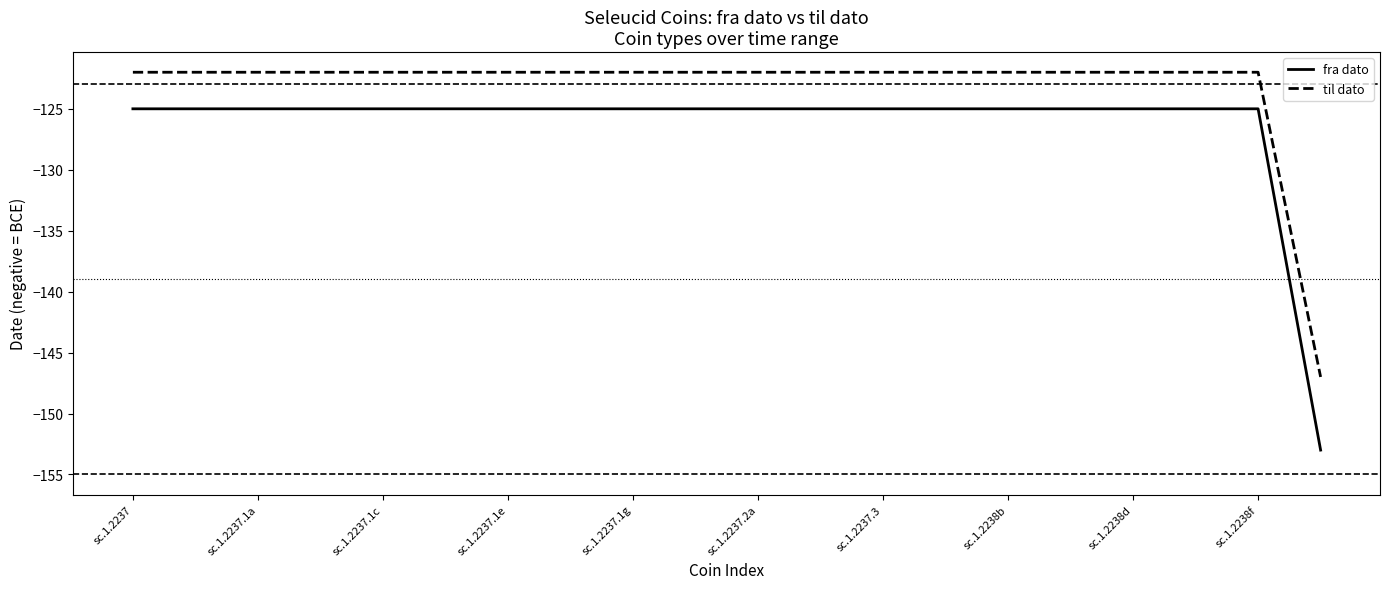

True or false: fra dato and til dato cross at least once.

False